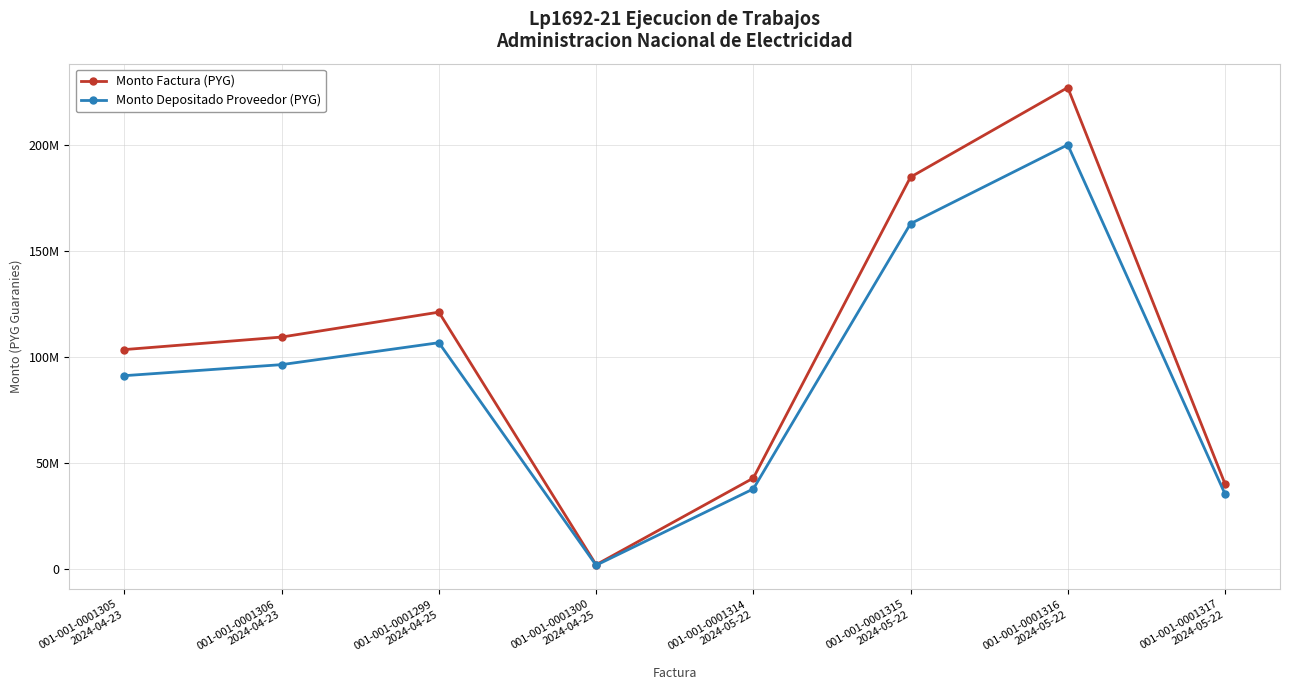

Reading left to right, list all the values displayed in this chart.

Monto Factura (PYG): 001-001-0001305
2024-04-23=103458958	001-001-0001306
2024-04-23=109364571	001-001-0001299
2024-04-25=121097764	001-001-0001300
2024-04-25=2060416	001-001-0001314
2024-05-22=42887578	001-001-0001315
2024-05-22=184746776	001-001-0001316
2024-05-22=226950433	001-001-0001317
2024-05-22=40219618
Monto Depositado Proveedor (PYG): 001-001-0001305
2024-04-23=91162121	001-001-0001306
2024-04-23=96365811	001-001-0001299
2024-04-25=106704430	001-001-0001300
2024-04-25=1815521	001-001-0001314
2024-05-22=37790082	001-001-0001315
2024-05-22=162788302	001-001-0001316
2024-05-22=199975753	001-001-0001317
2024-05-22=35439229